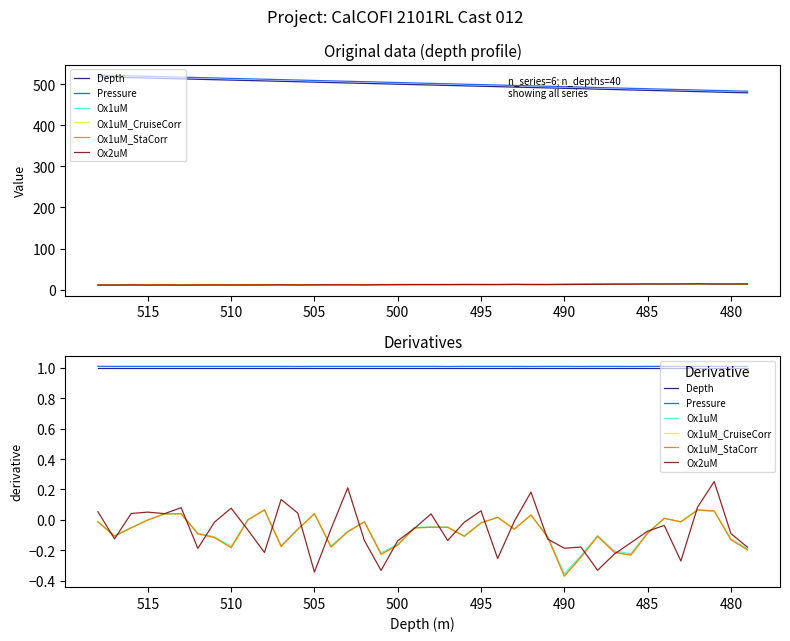

At which category does the chart reach its minimum across all series?

490